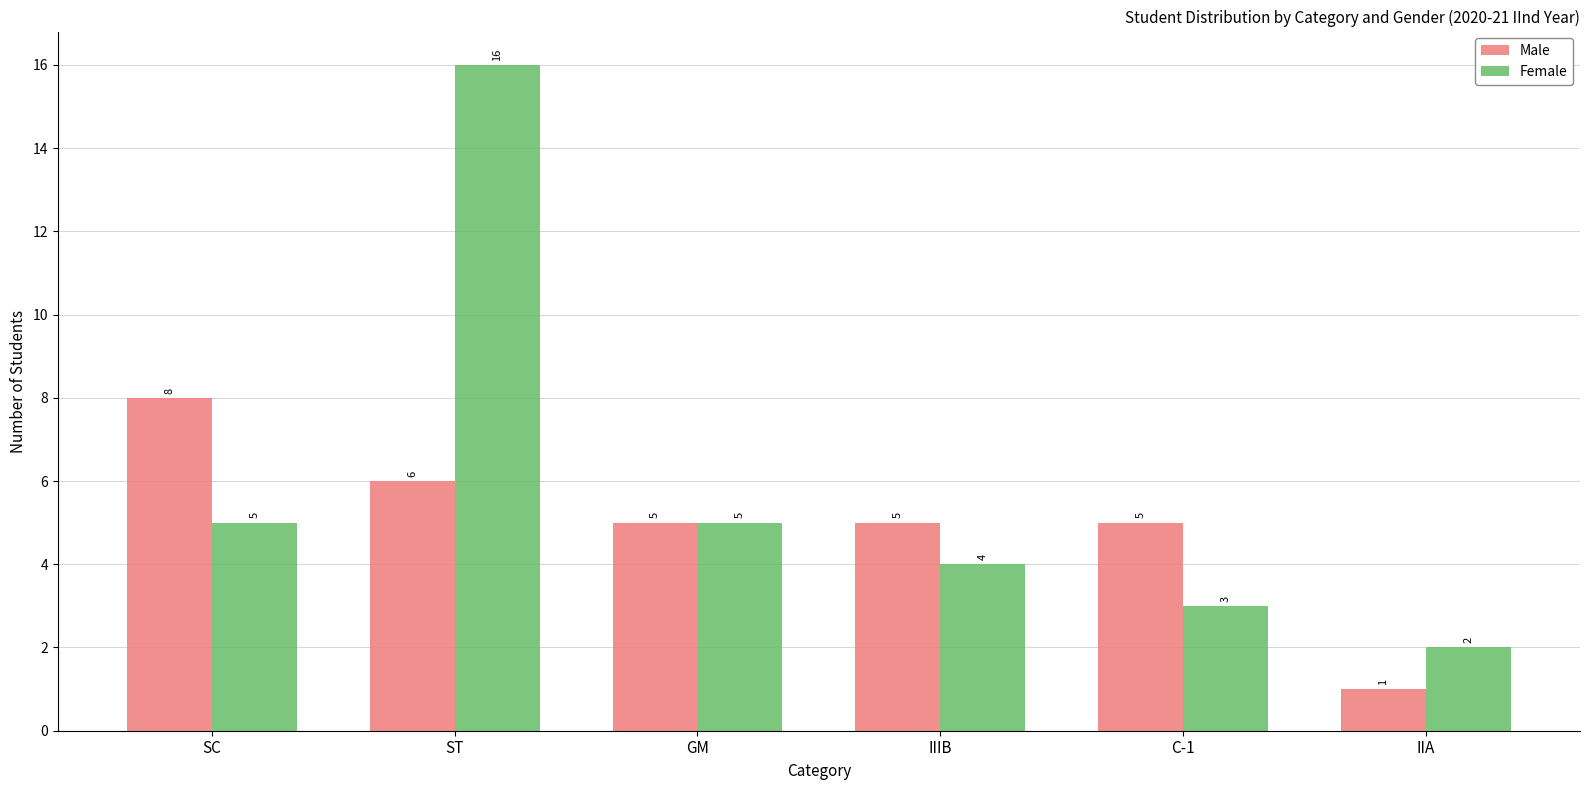

At how many categories does at least one series exceed 1?

6